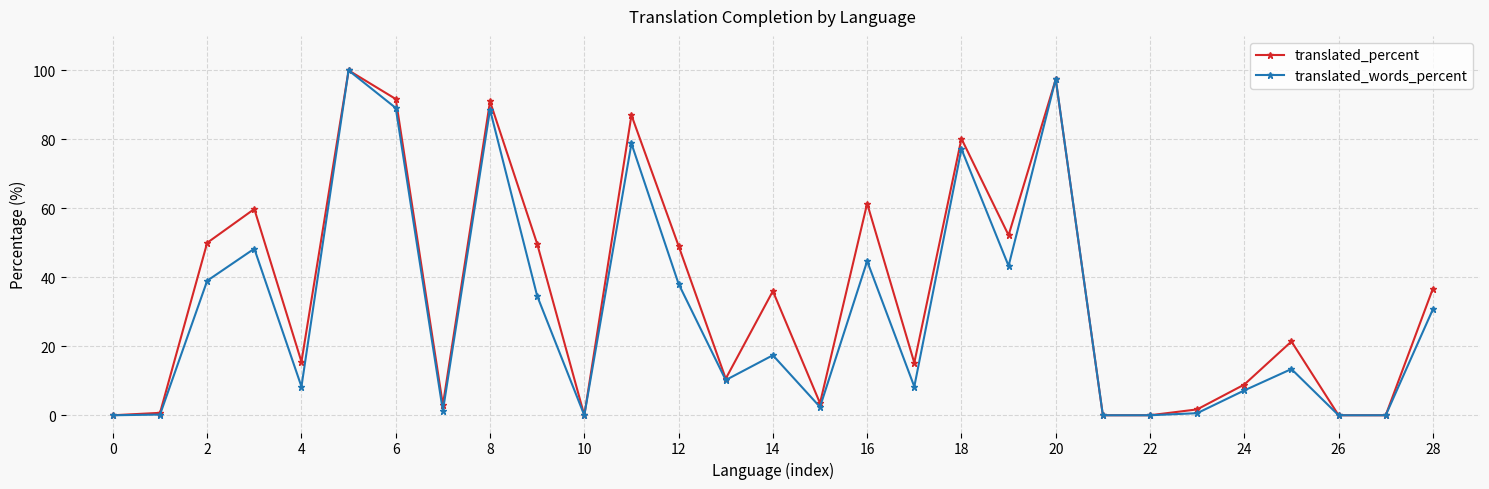

What is the maximum value shown in the chart?

100.0